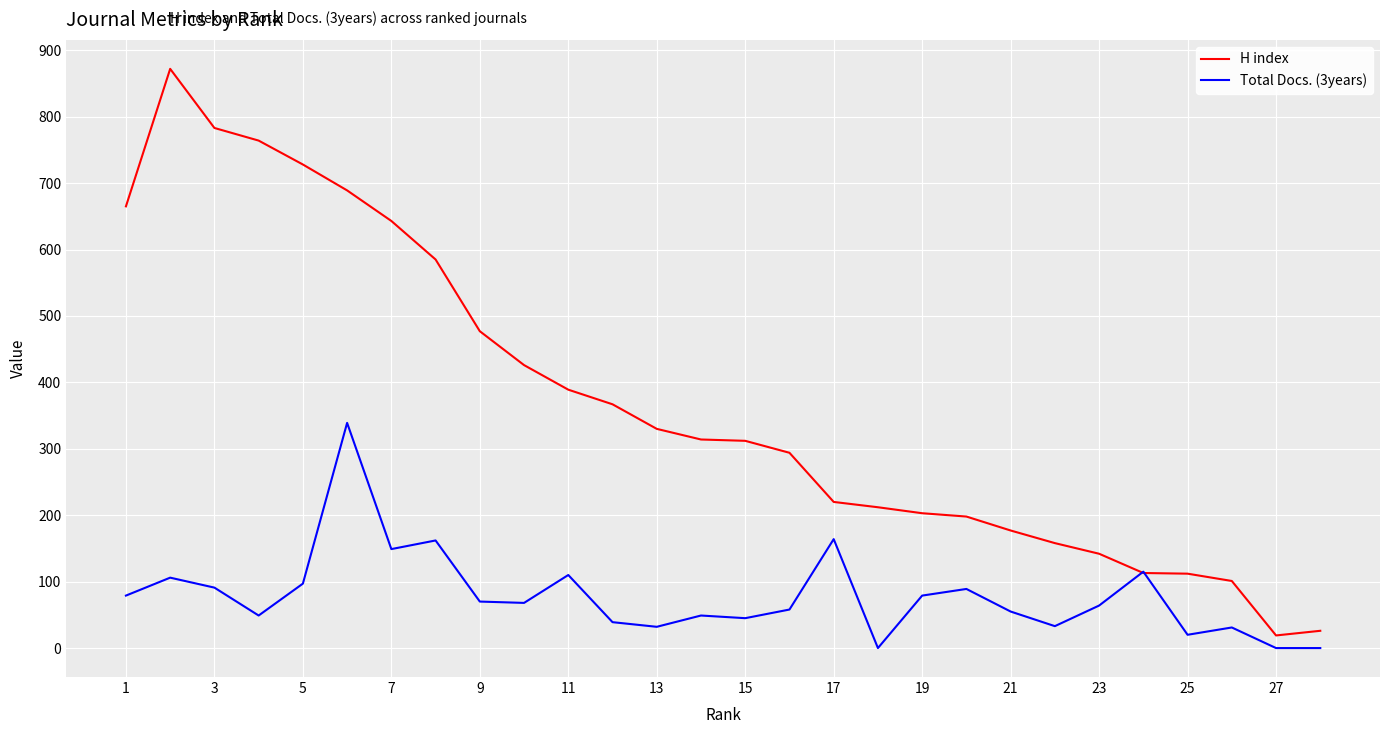

Which series has the largest total across all categories?

H index